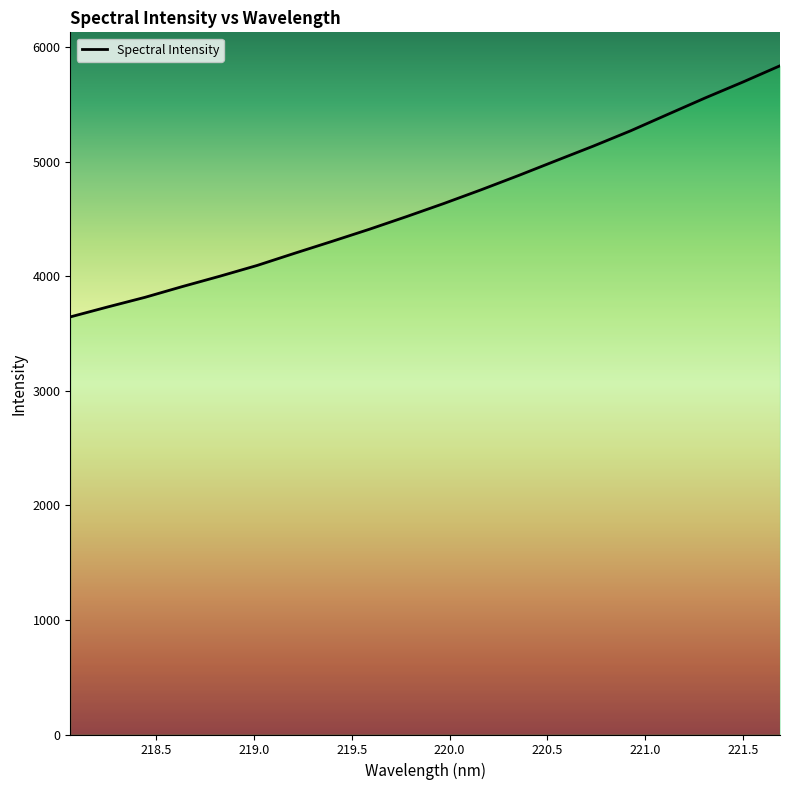

What is the smallest value displayed?

3644.3